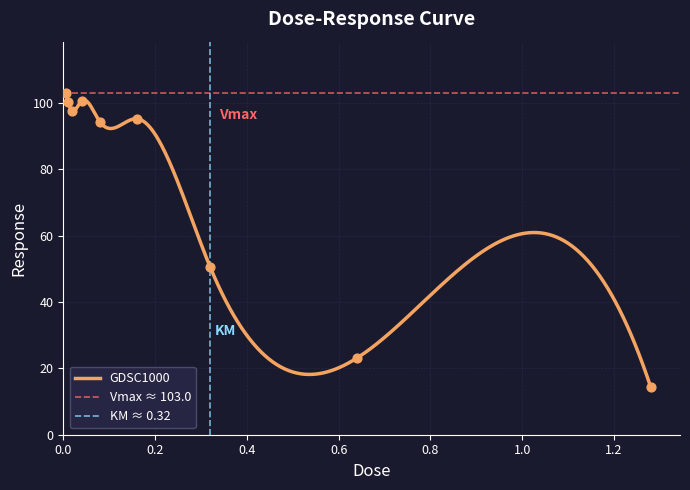

What is the ratio of the value at 0.16 to the value at 0.02?

1.0